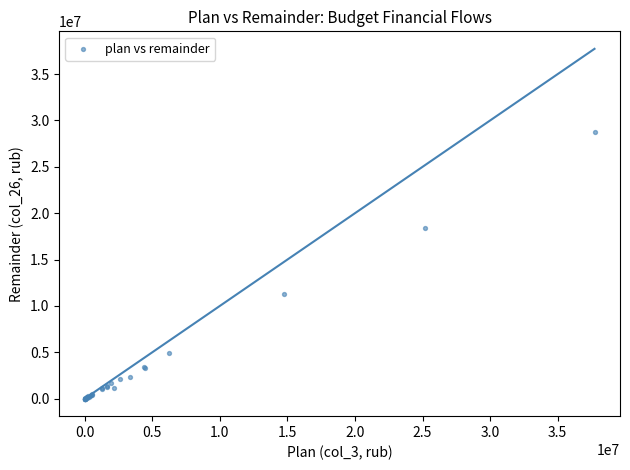

What Y value in the scatter plot is closest to 14360304?

11341292.5